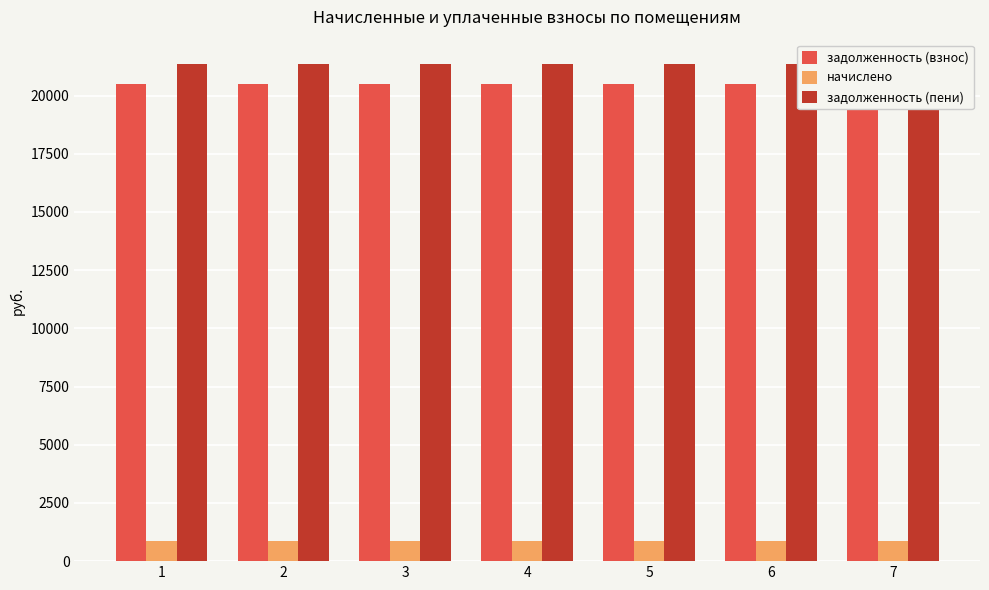

What is the sum of all задолженность (пени) values?

149321.6